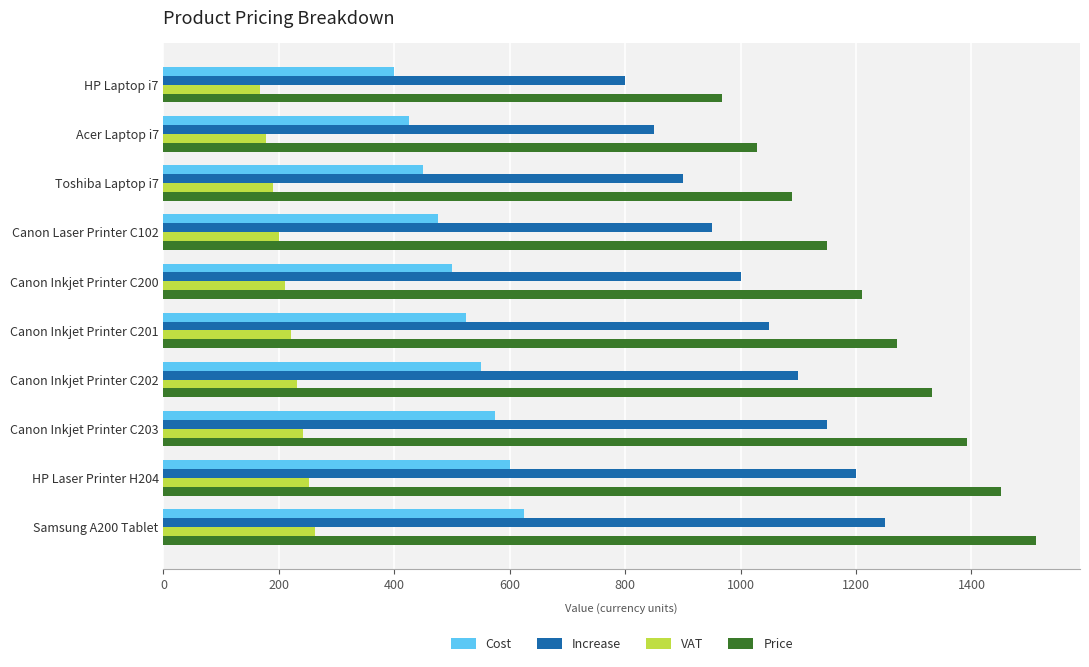

How many data points does each series have?

10